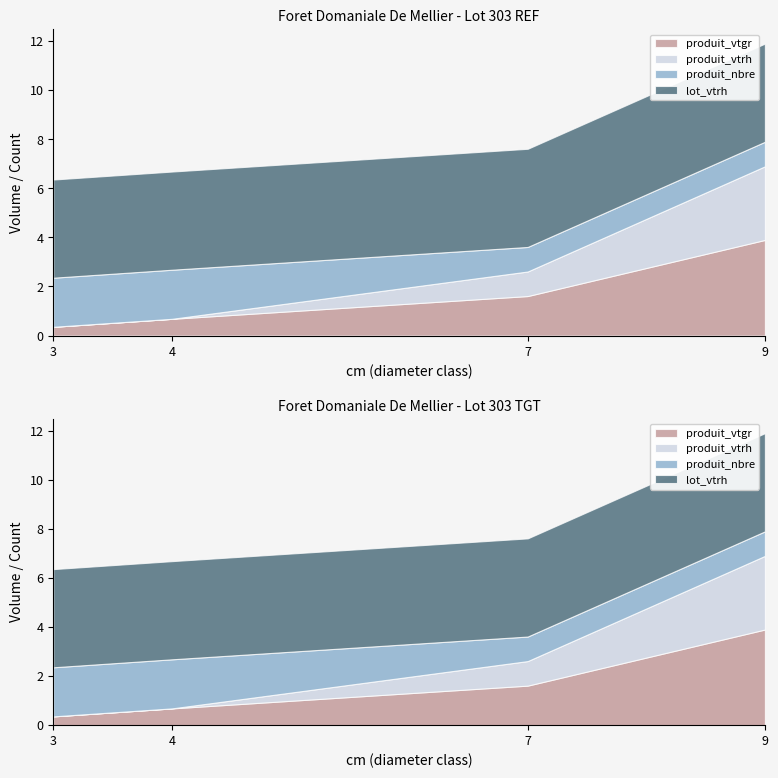

At which label does produit_vtgr reach its peak?

9